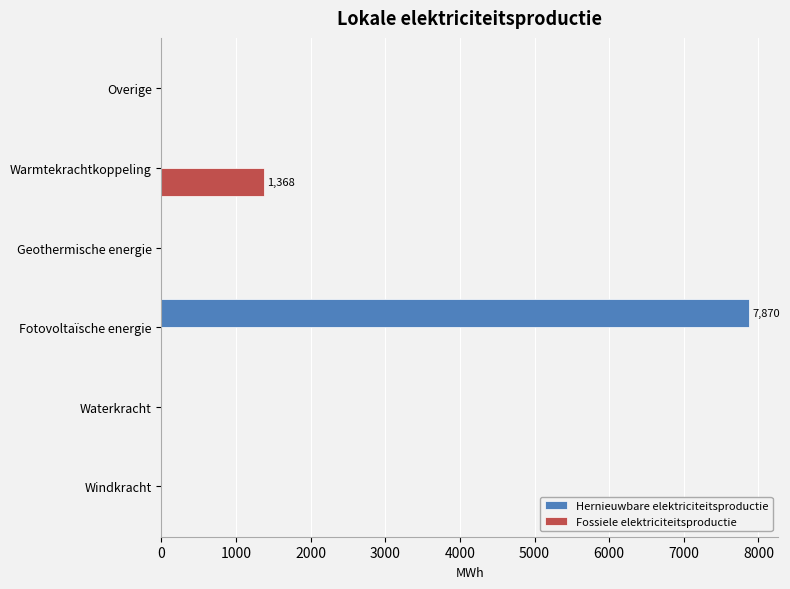

What are all the series names shown in the legend?

Hernieuwbare elektriciteitsproductie, Fossiele elektriciteitsproductie